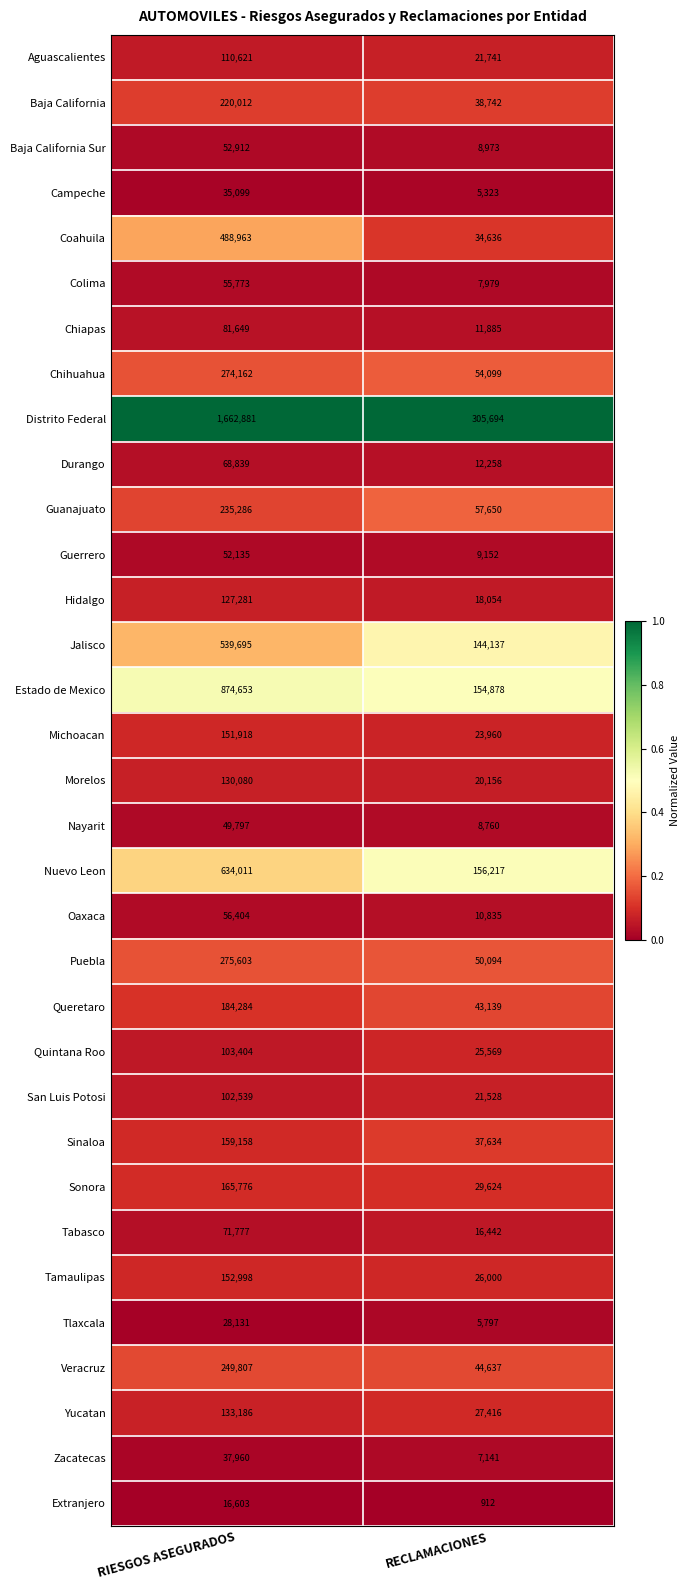

Which category has the highest value across all series?

RIESGOS ASEGURADOS